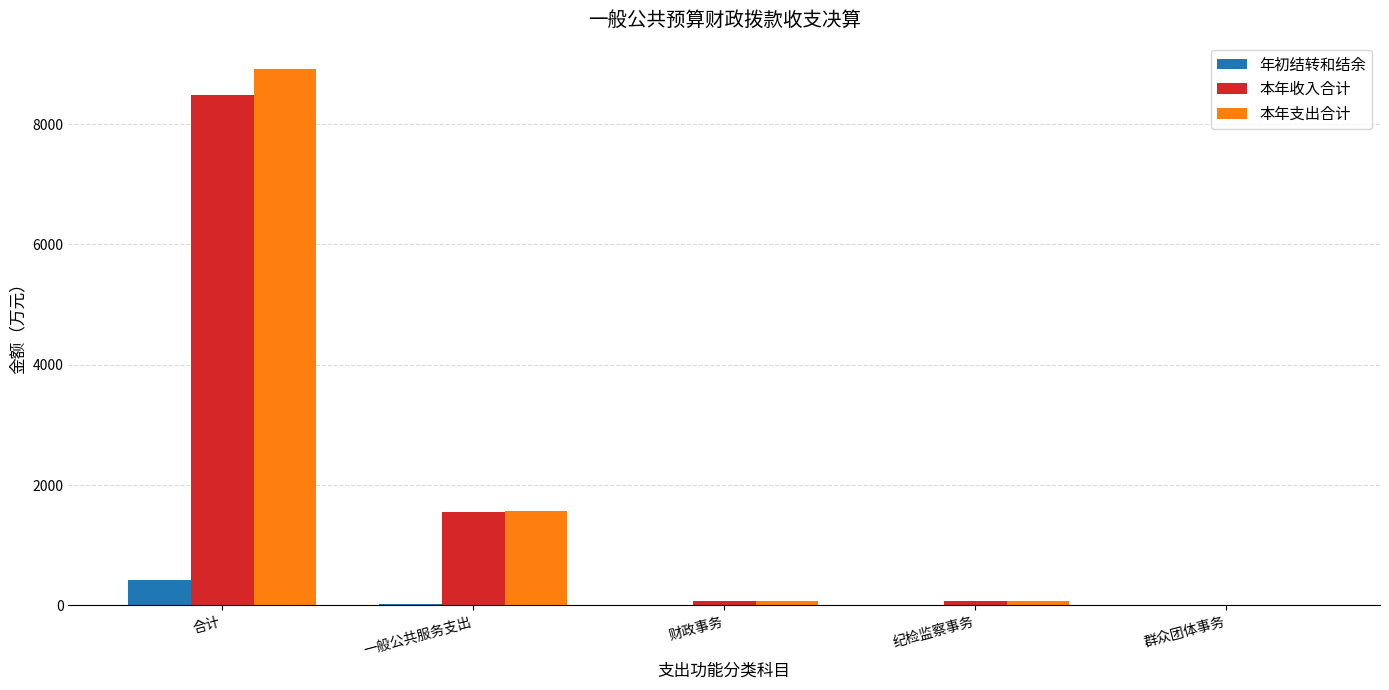

What is the average value of the 本年支出合计 series?

2125.0